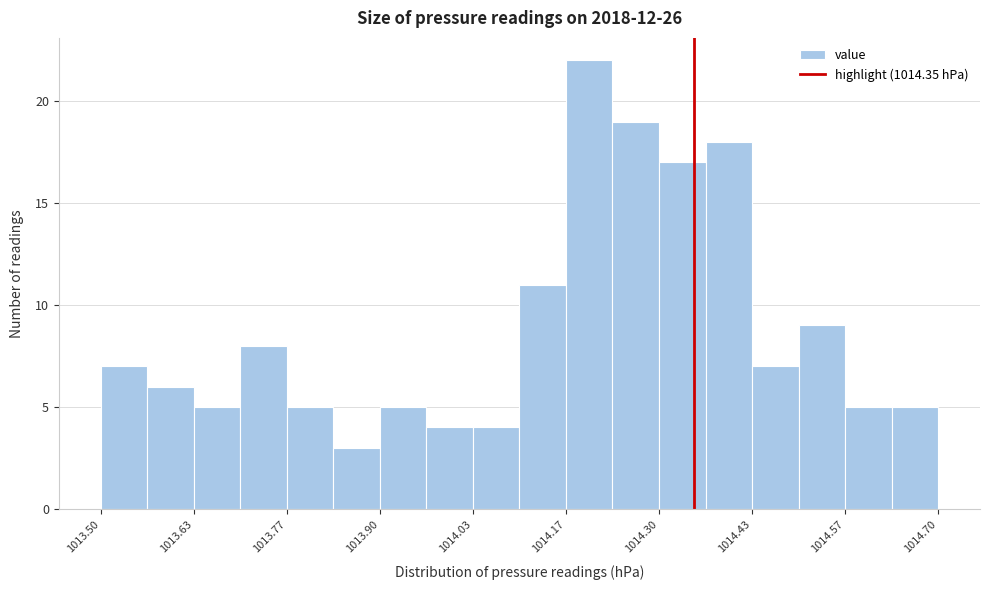

Around what value on the x-axis is the tallest bar? Give the approximate position of its centre, as read against the axis.

1014.20